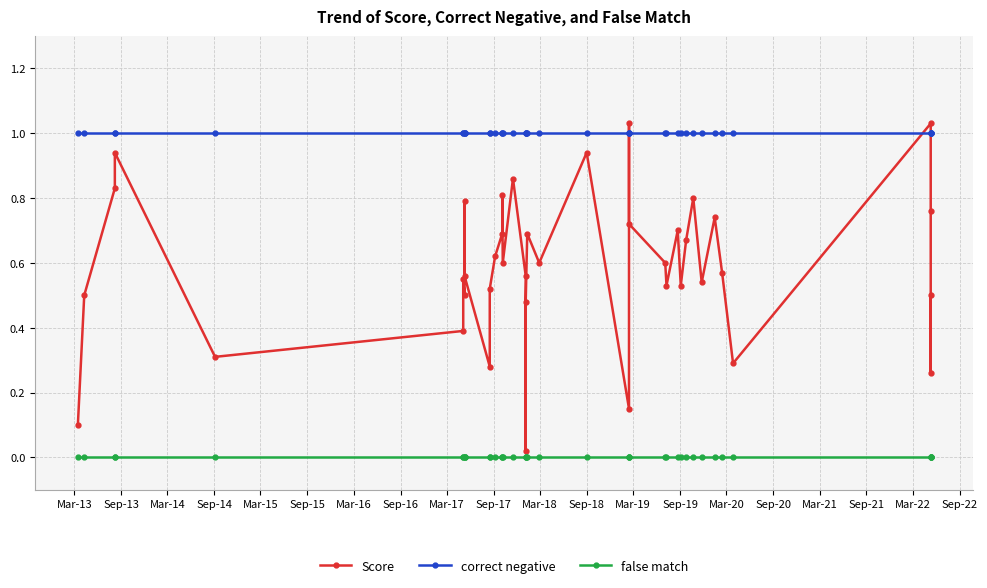

Is it true that Score equals 0.3 at Sep-18?

False